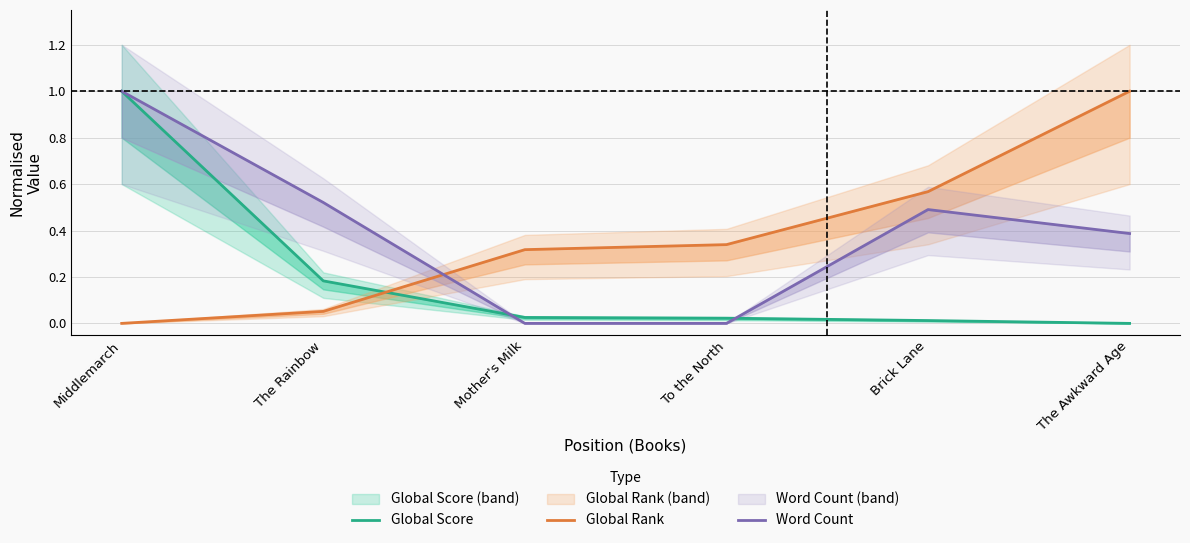

True or false: Global Score has a value of 0.0 at To the North.

True